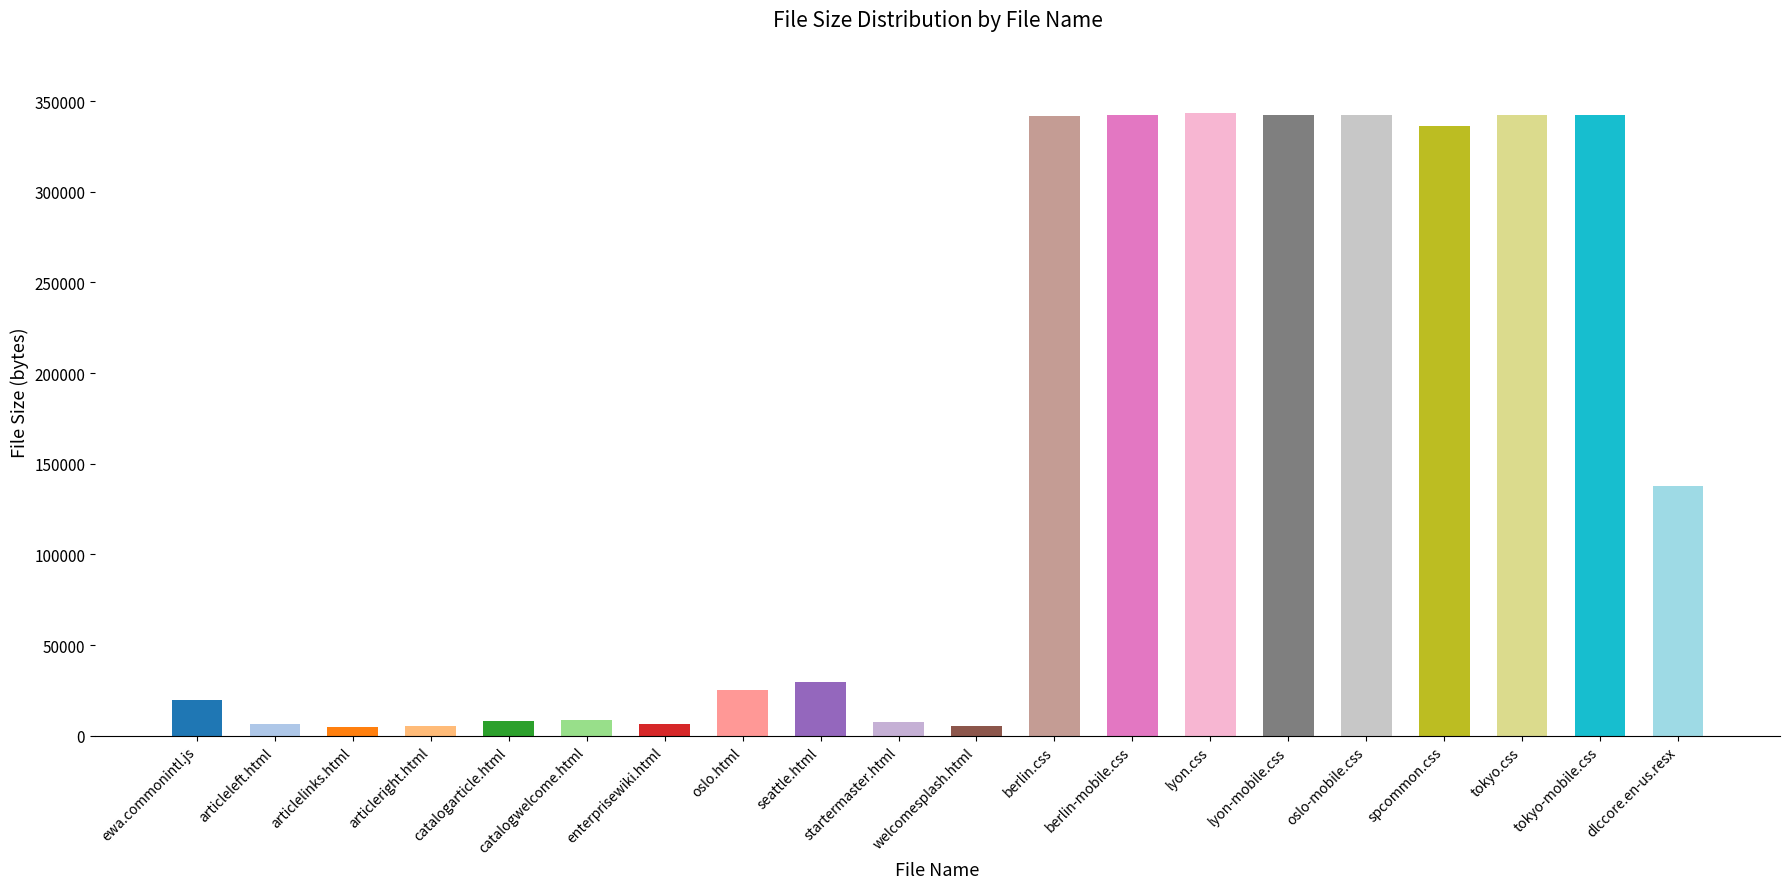

What is the change in value from articleleft.html to articlelinks.html?

-1404